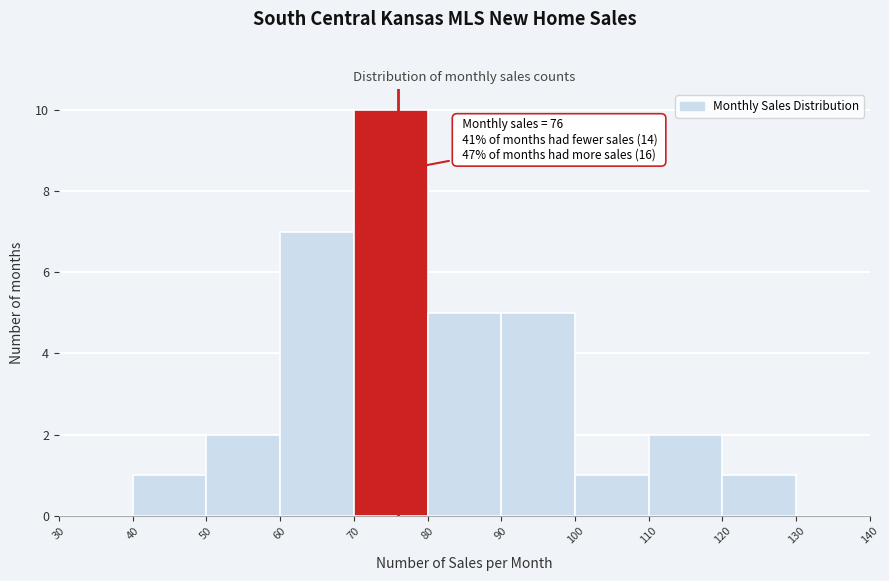

Over which range of the x-axis is the bar tallest?

70 to 80